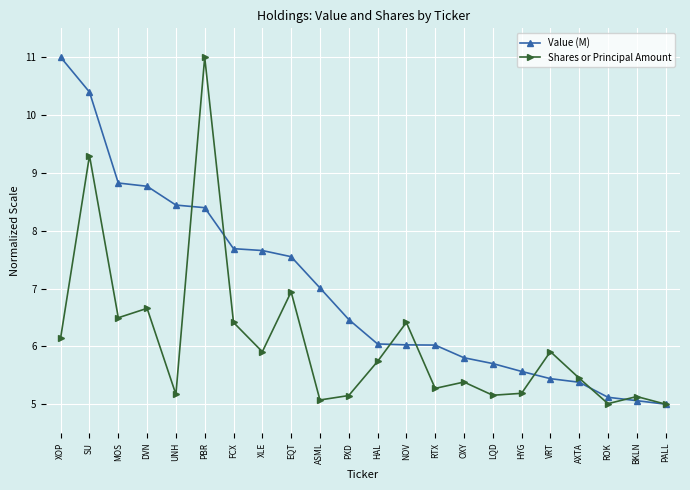

True or false: Shares or Principal Amount has a value of 5.9 at VRT.

True